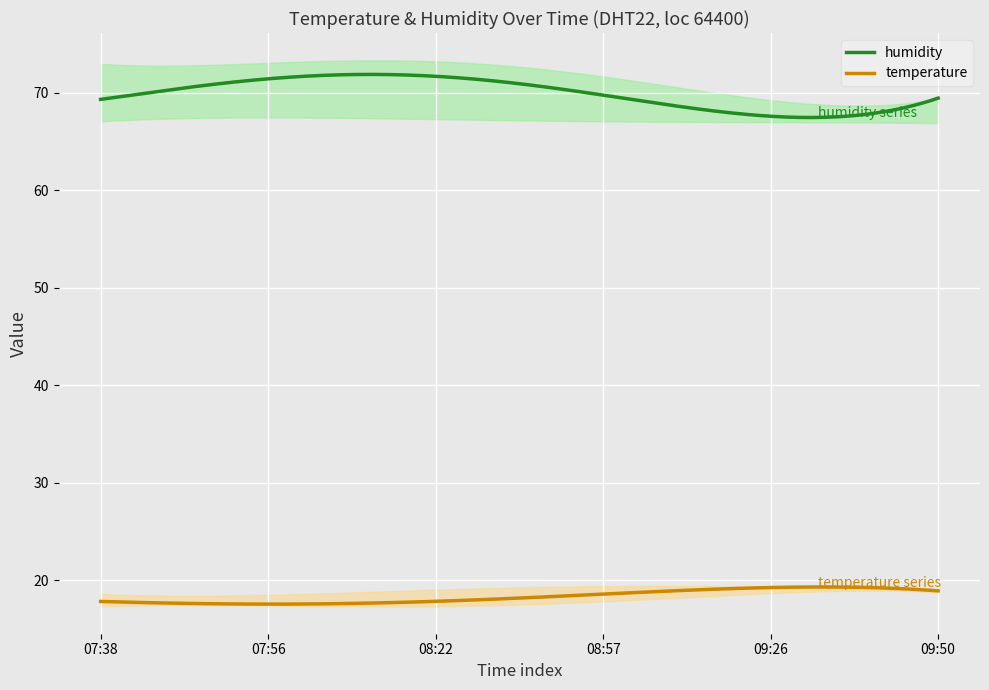

Between 08:30 and 09:06, which series saw the biggest shift?

humidity